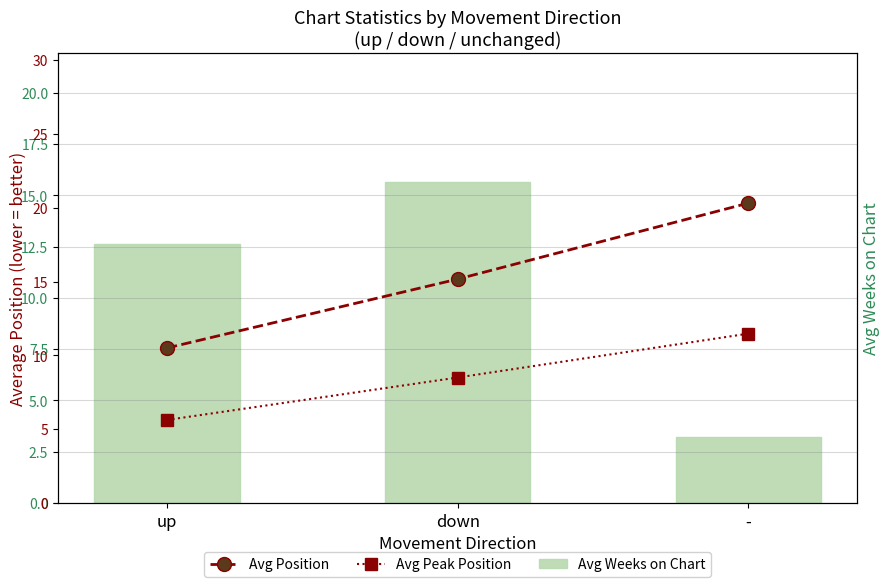

Count the number of data series in this chart.

3